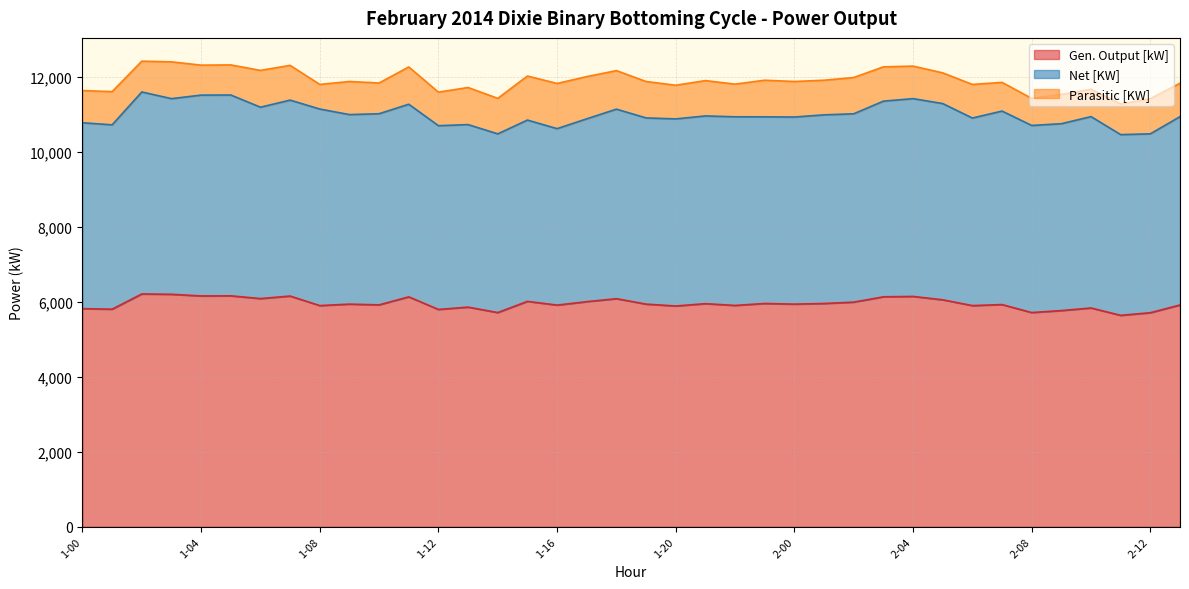

Is it true that Net [KW] equals 5102 at 2-10?

True